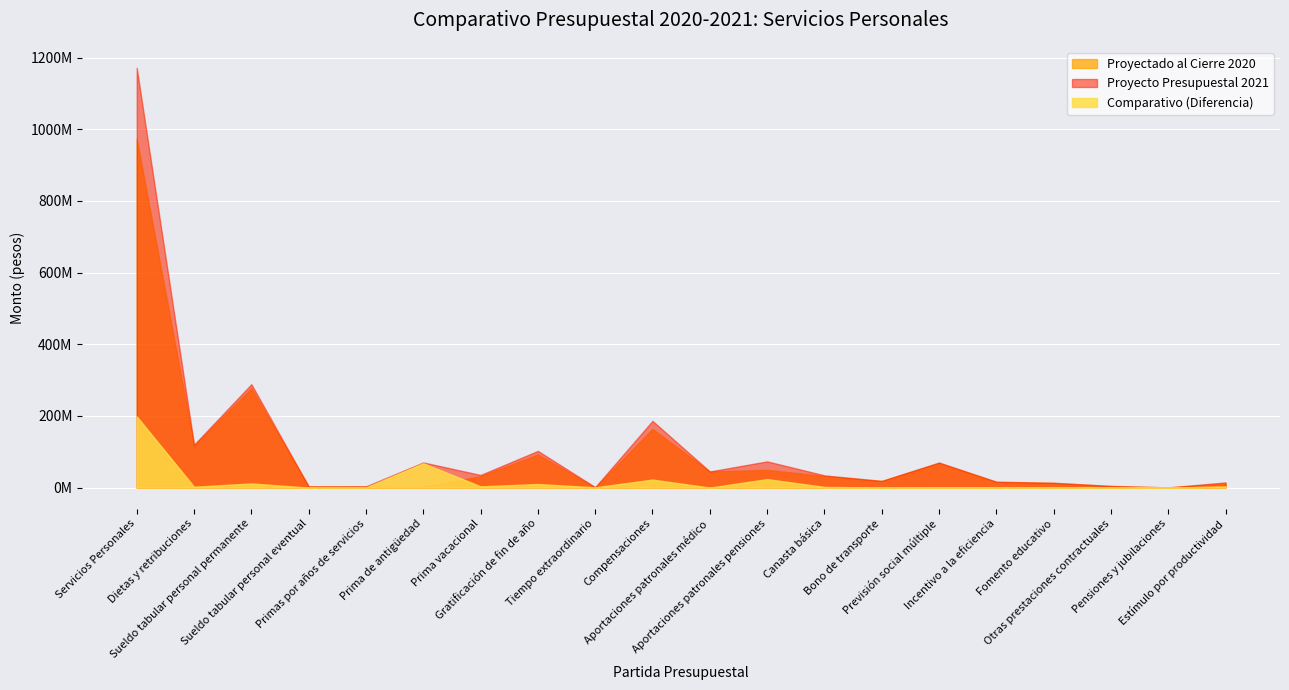

In Proyectado al Cierre 2020, how many points are higher than both neighbors (excluding endpoints)?

5